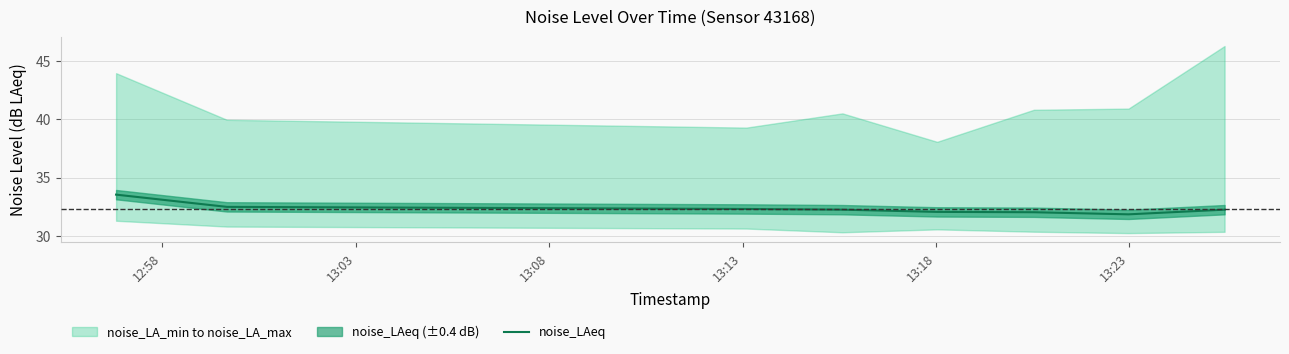

What is the difference between the second highest and second lowest values?

0.5